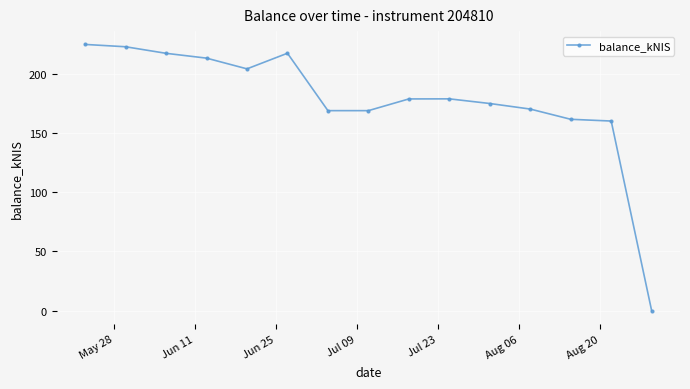

What is the difference between the maximum and minimum values?

224.5